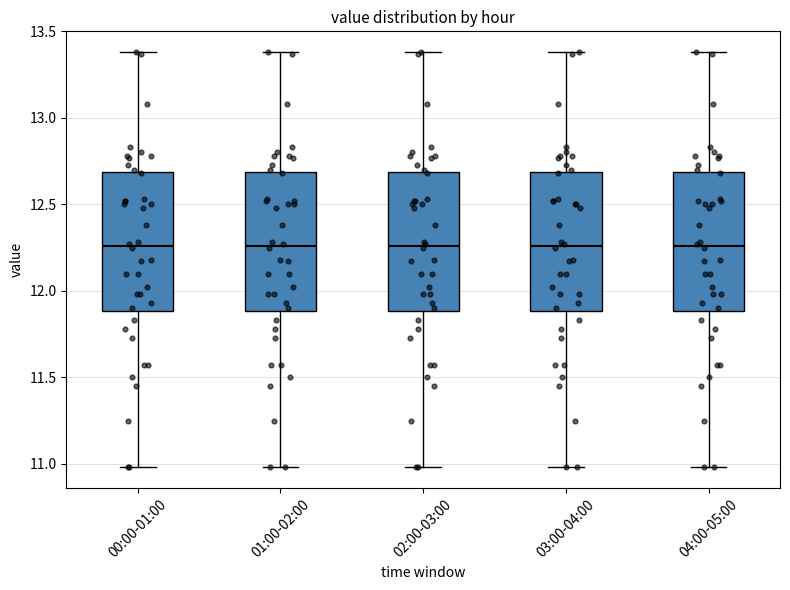

Reading left to right, transcribe this box plot: for each box, give where its median line is, the range the box spans, and where its two whiskers end, as read against the y-axis. The values are not printed on the chart, so give them approximately, as read against the axis.

00:00-01:00: median 12.25, box 11.90 to 12.70, whiskers 11.00 to 13.40
01:00-02:00: median 12.25, box 11.90 to 12.70, whiskers 11.00 to 13.40
02:00-03:00: median 12.25, box 11.90 to 12.70, whiskers 11.00 to 13.40
03:00-04:00: median 12.25, box 11.90 to 12.70, whiskers 11.00 to 13.40
04:00-05:00: median 12.25, box 11.90 to 12.70, whiskers 11.00 to 13.40